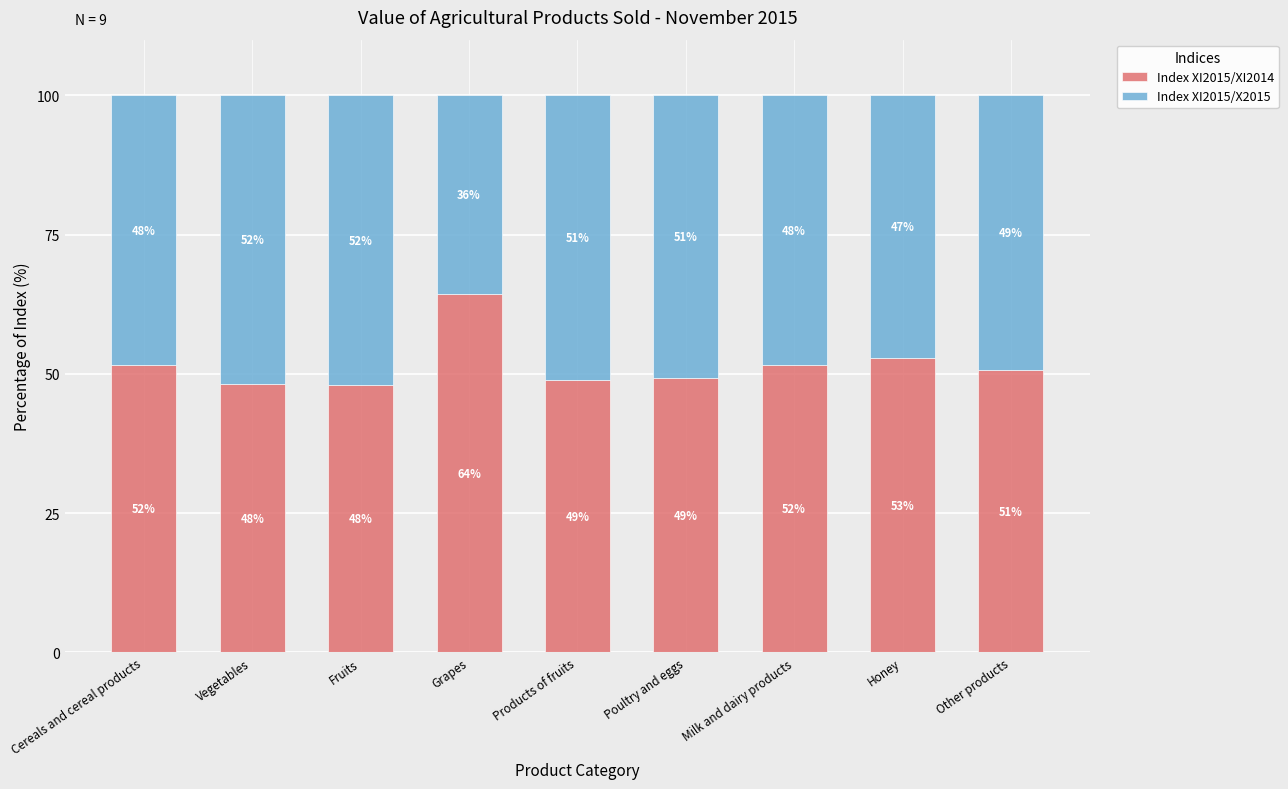

How many values in the Index XI2015/XI2014 series are below 50?

4